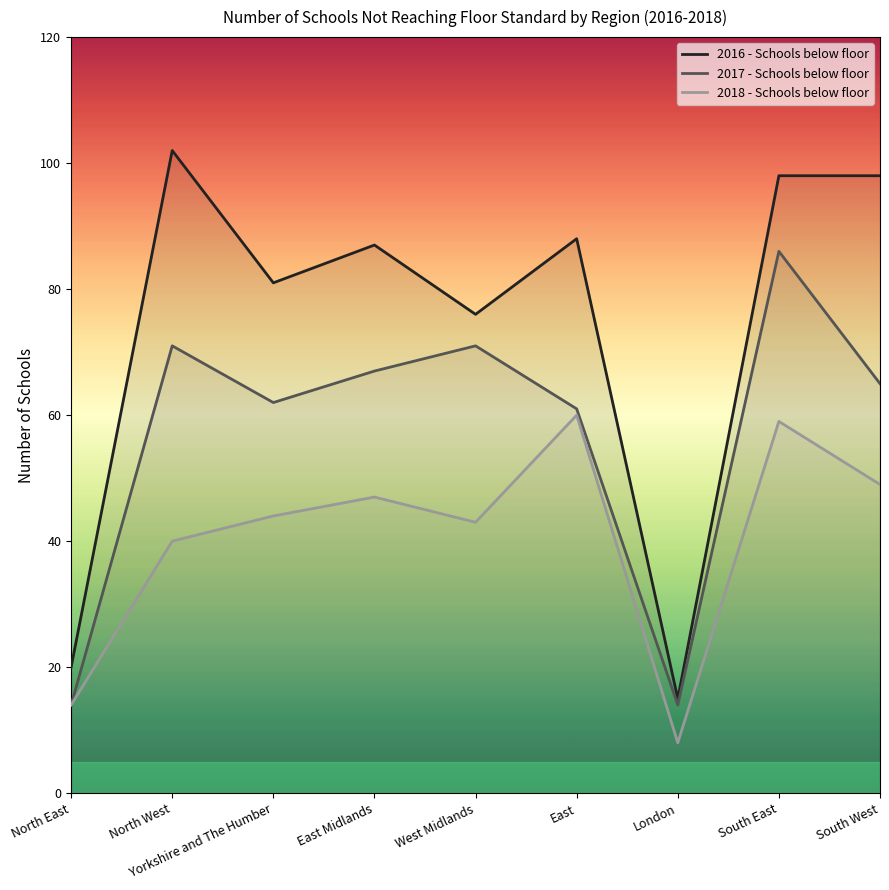

Reading left to right, list all the values displayed in this chart.

2016 - Schools below floor: 20	102	81	87	76	88	15	98	98
2017 - Schools below floor: 14	71	62	67	71	61	14	86	65
2018 - Schools below floor: 14	40	44	47	43	60	8	59	49